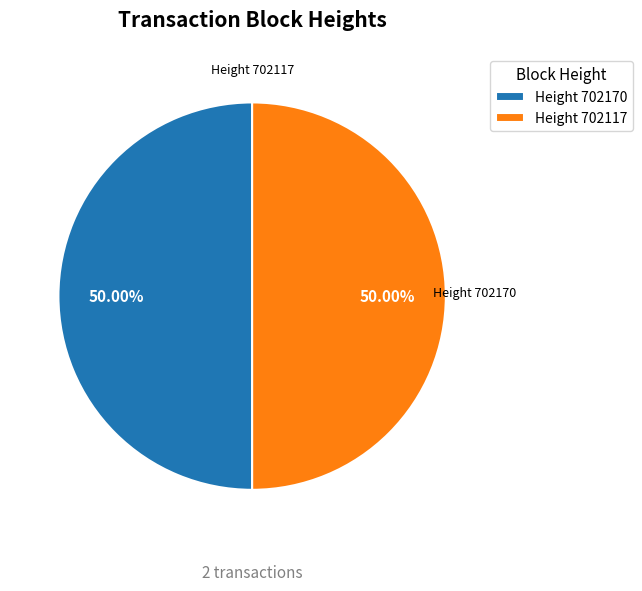

What is the ratio of the value at Height 702170 to the value at Height 702117?

1.0